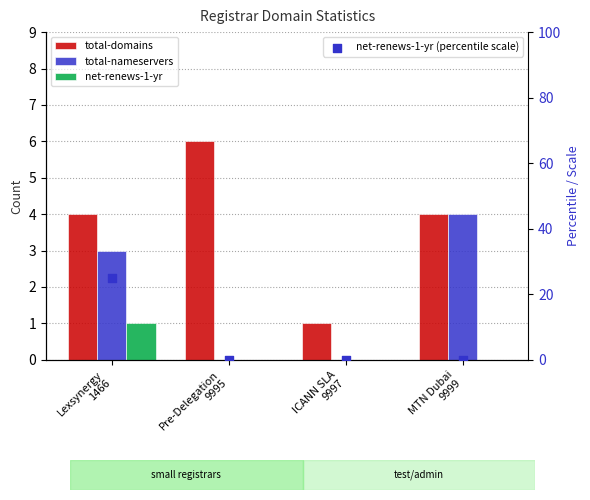

At which category is the sum across all series the highest?

Lexsynergy
1466